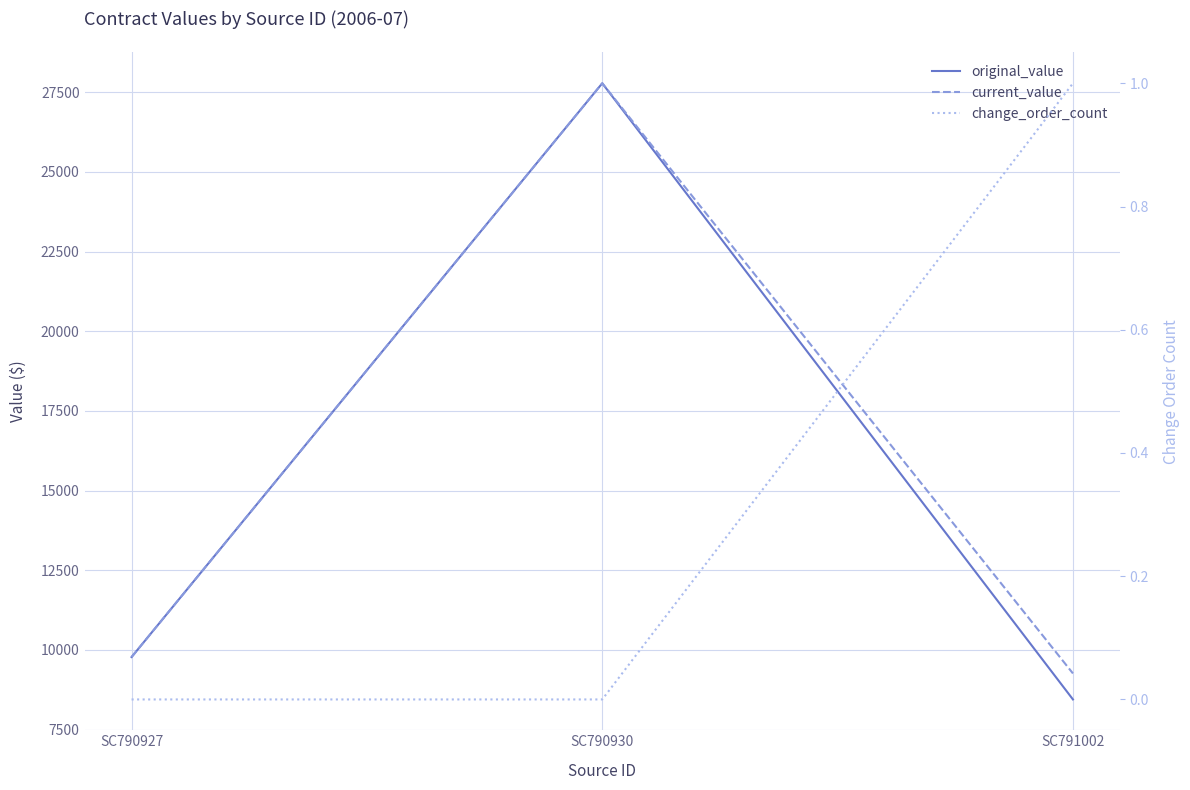

At how many categories does at least one series exceed 24790?

1